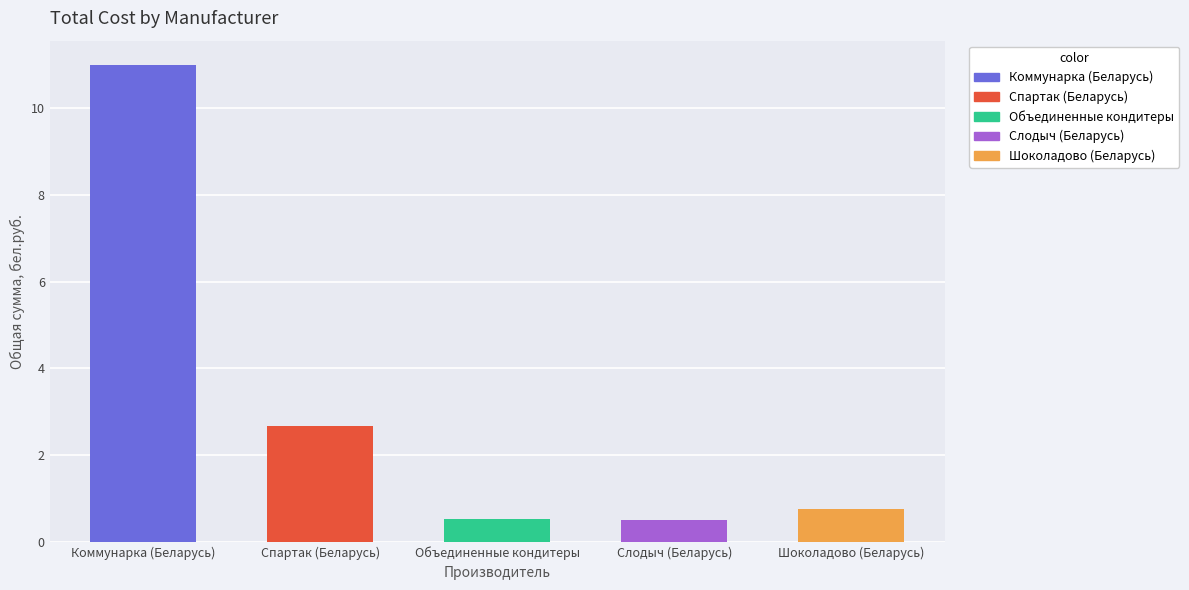

Does the chart contain any negative values?

No